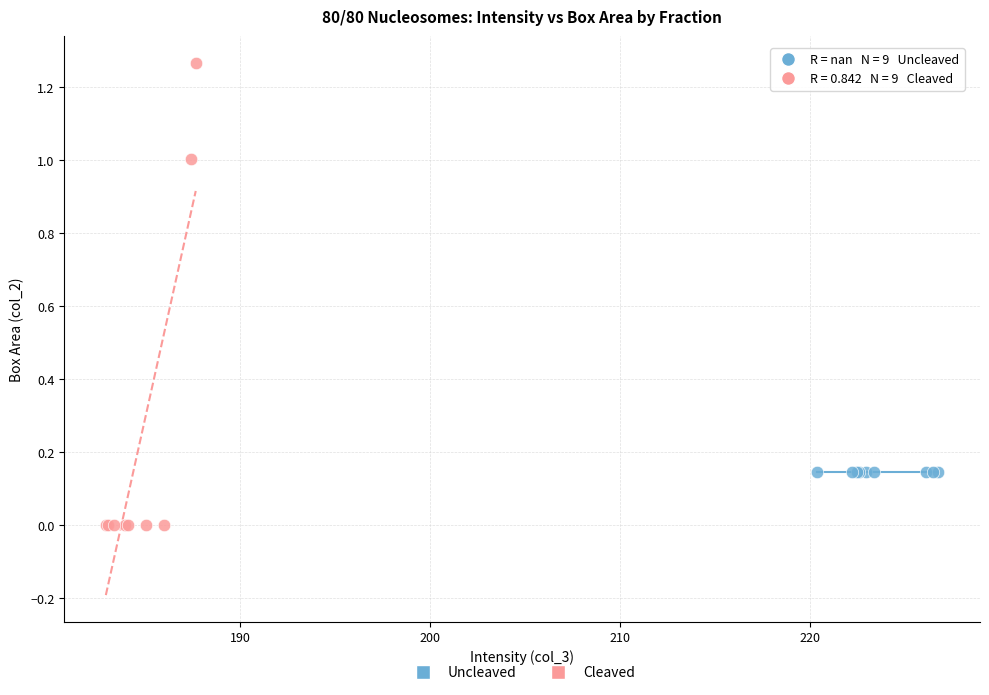

Which series reaches the minimum Y coordinate?

Cleaved